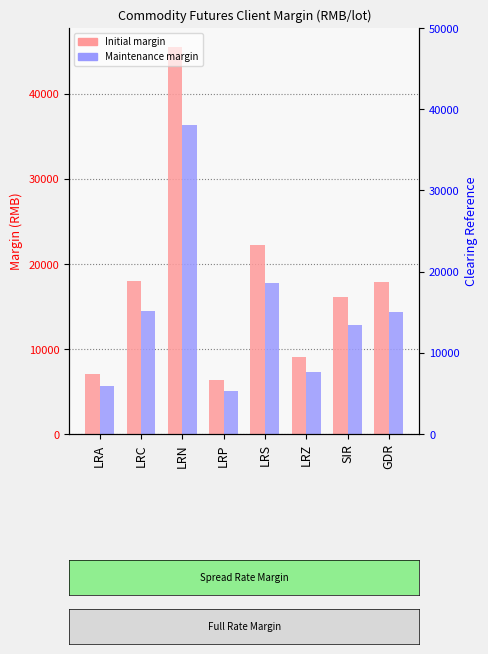

The Initial series shows 9110 at LRZ. True or false?

True